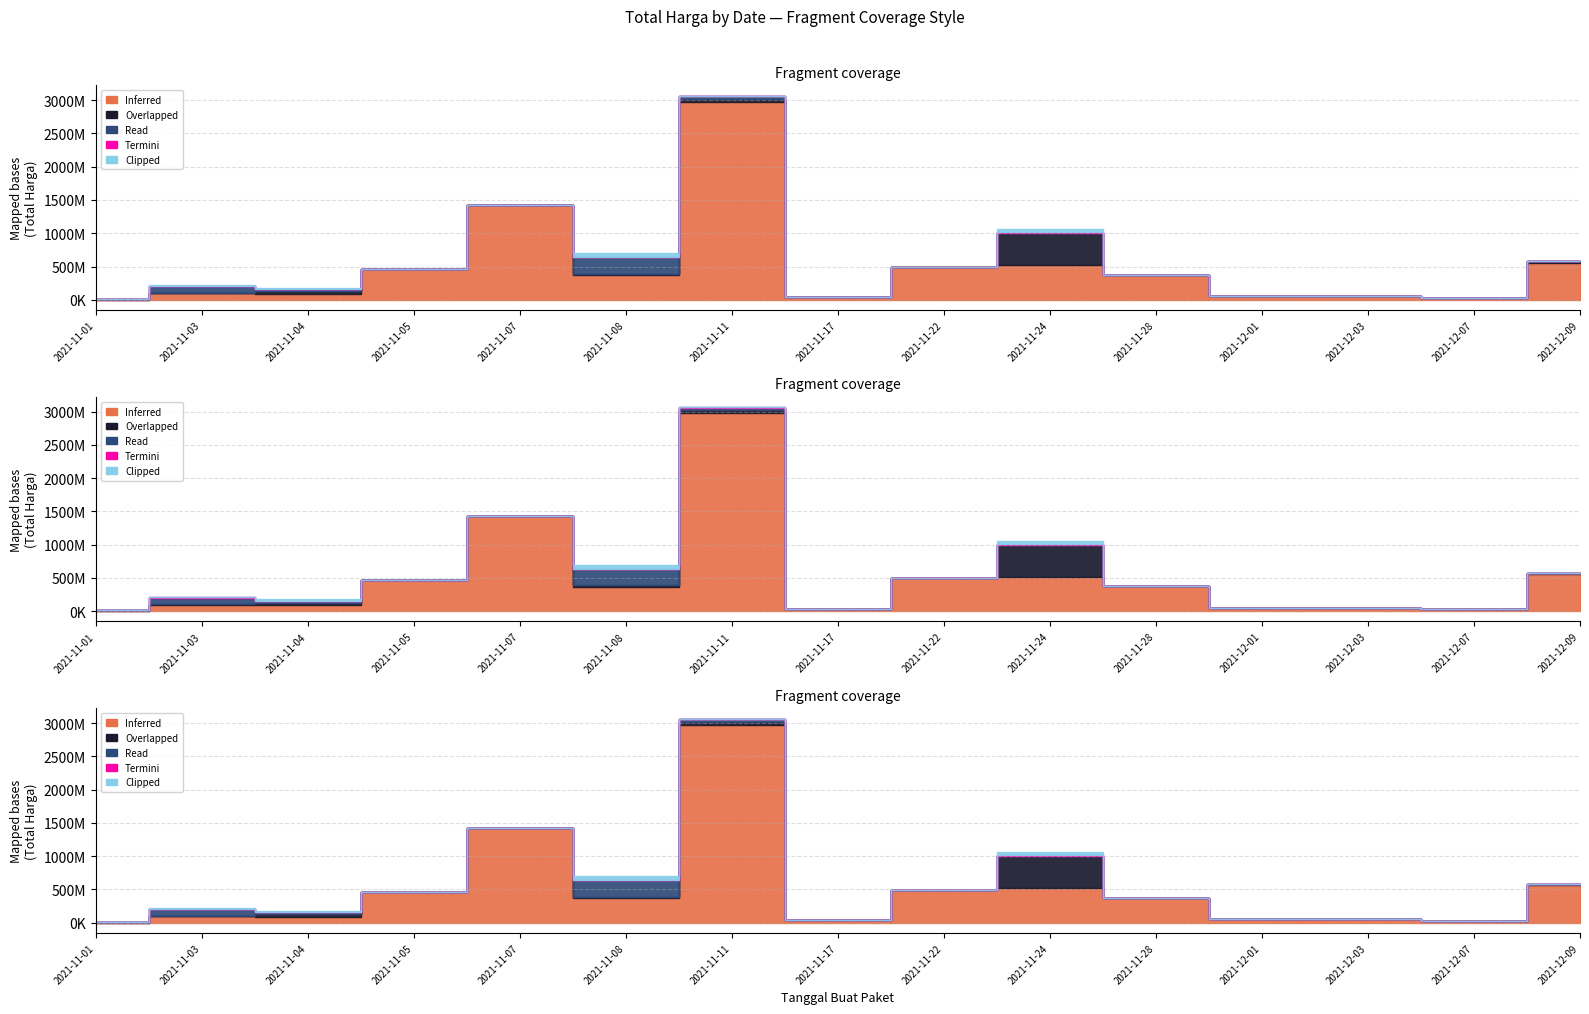

The Clipped series shows 0 at 2021-11-05. True or false?

True